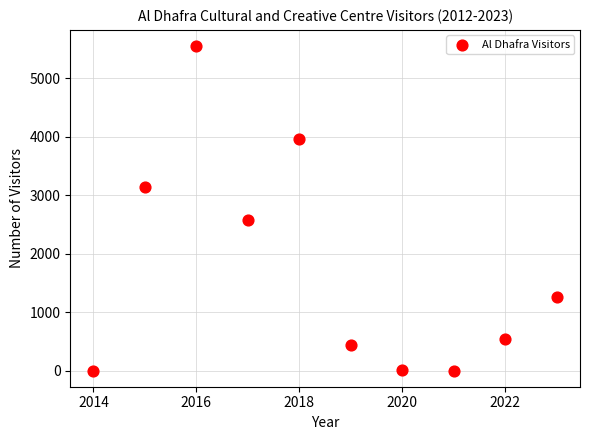

What is the range of X values (max minus min)?

9